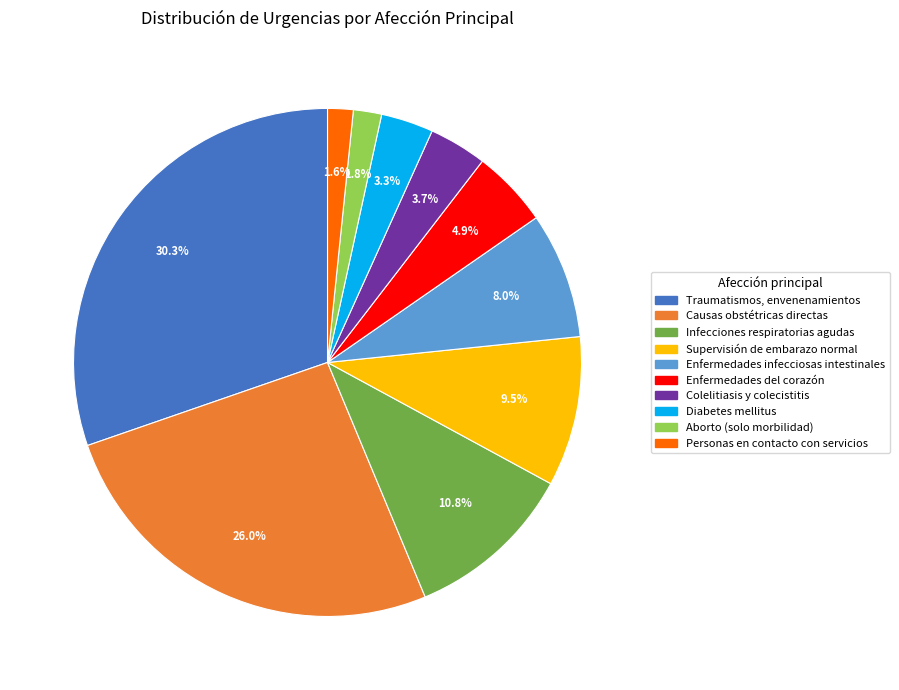

To the nearest percent, what percentage of the pie is Personas en contacto con servicios?

2%